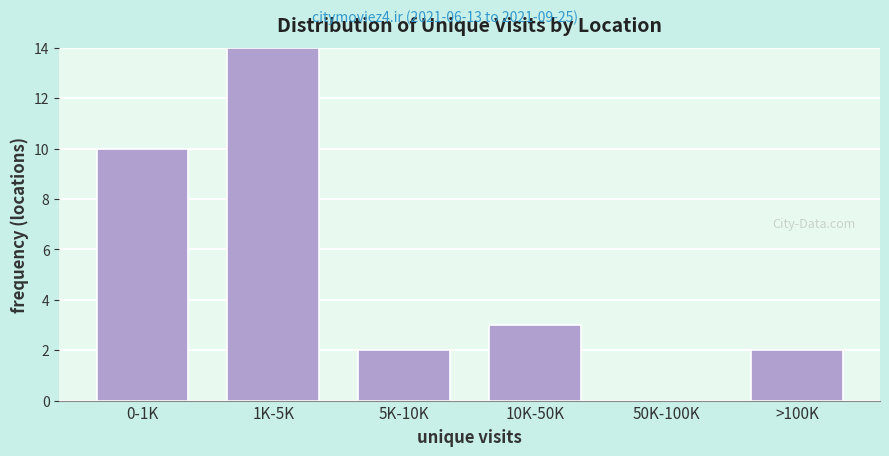

Reading right to left, transcribe all the data shown in this chart.

>100K=2	50K-100K=0	10K-50K=3	5K-10K=2	1K-5K=14	0-1K=10